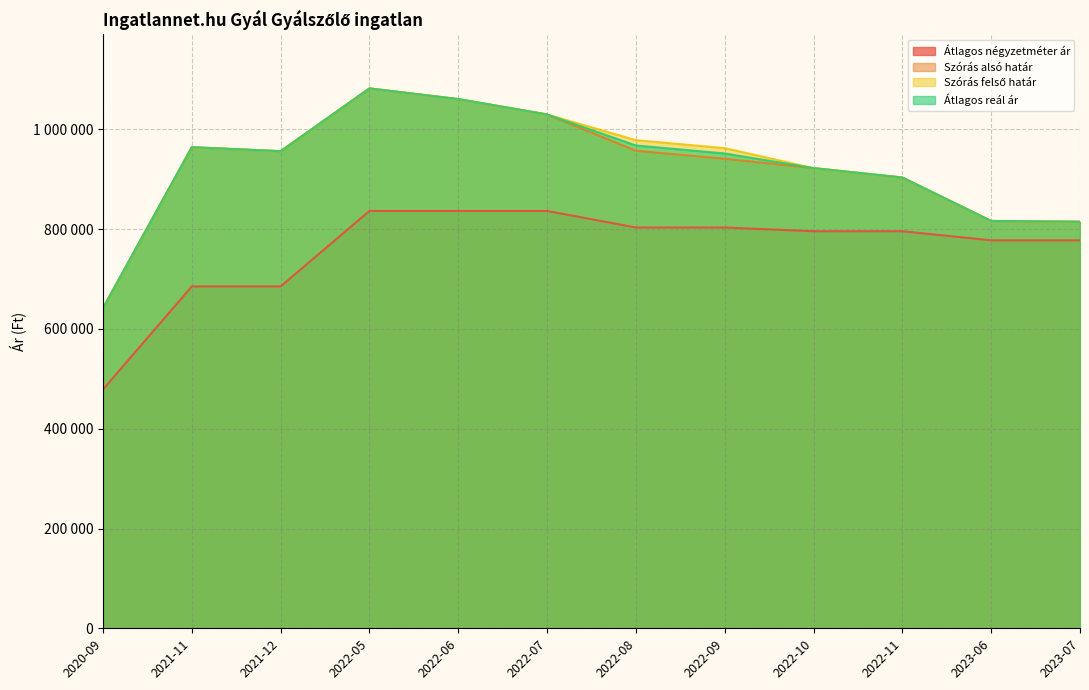

True or false: Szórás felső határ and Átlagos reál ár intersect in this chart.

False